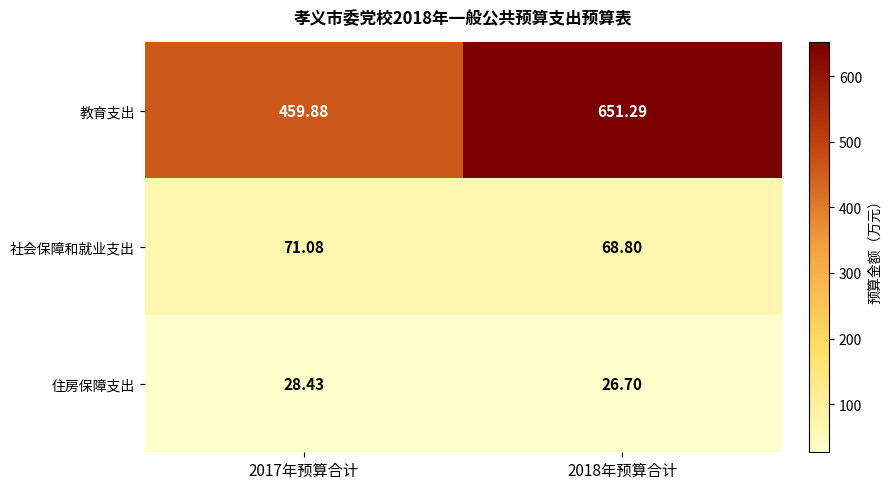

How many series are shown in this chart?

3